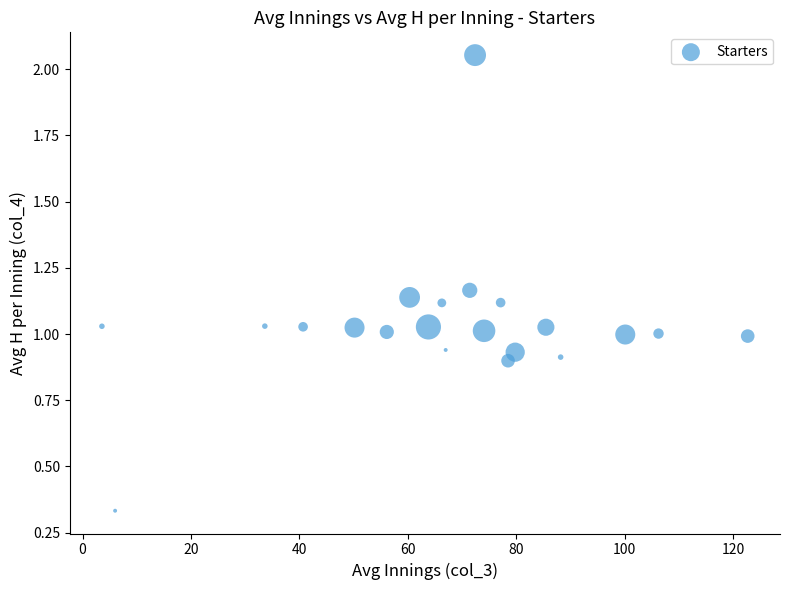

What is the range of X values (max minus min)?

119.2